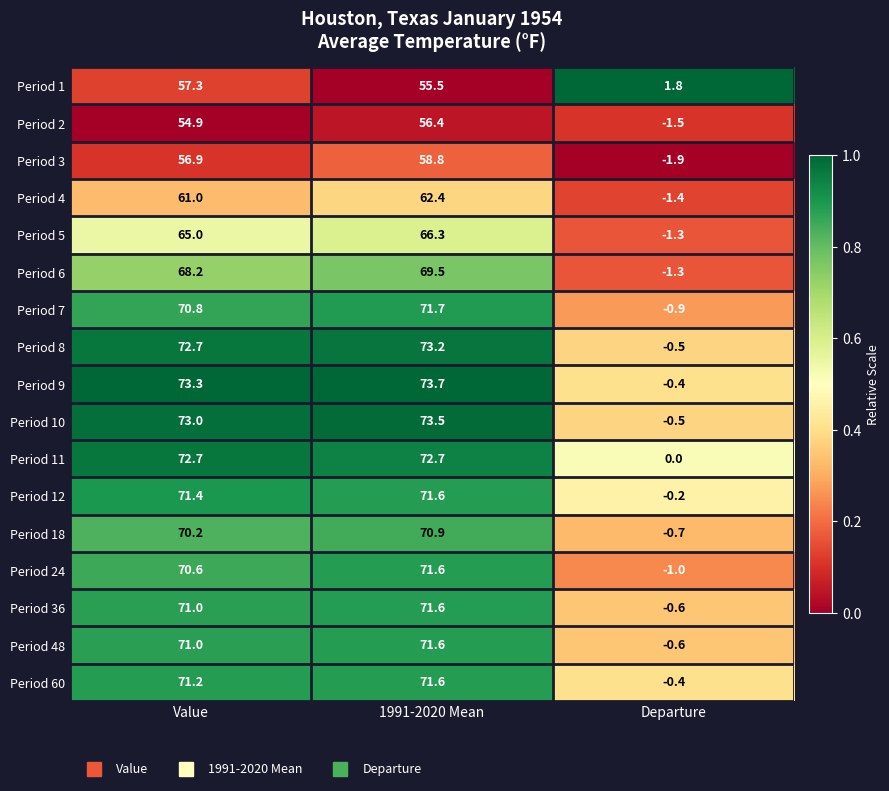

What is the total value across all series at 1991-2020 Mean?

1162.6